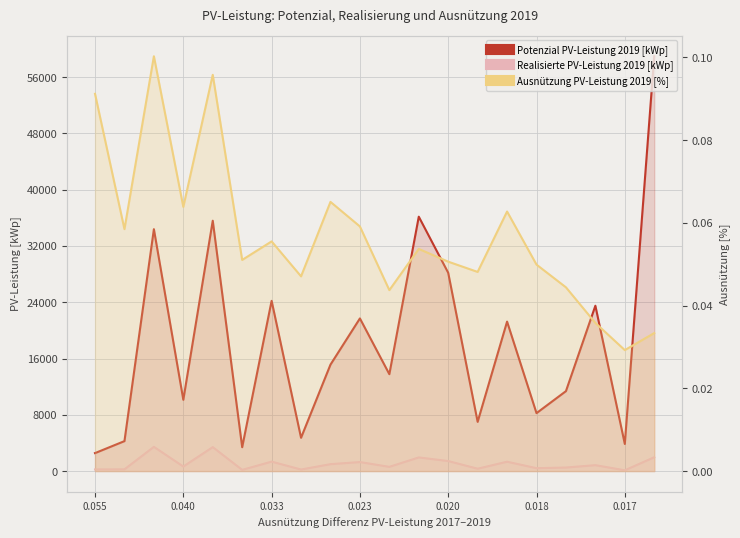

What is the highest value of the Ausnützung PV-Leistung 2019 [%] series?

0.1